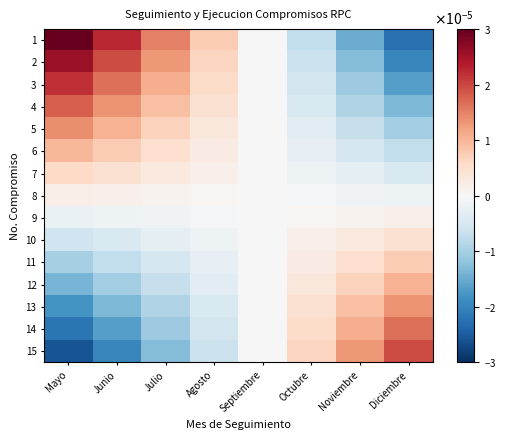

At Junio, list the series in order from smallest to largest.

15, 14, 13, 12, 11, 10, 9, 8, 7, 6, 5, 4, 3, 2, 1